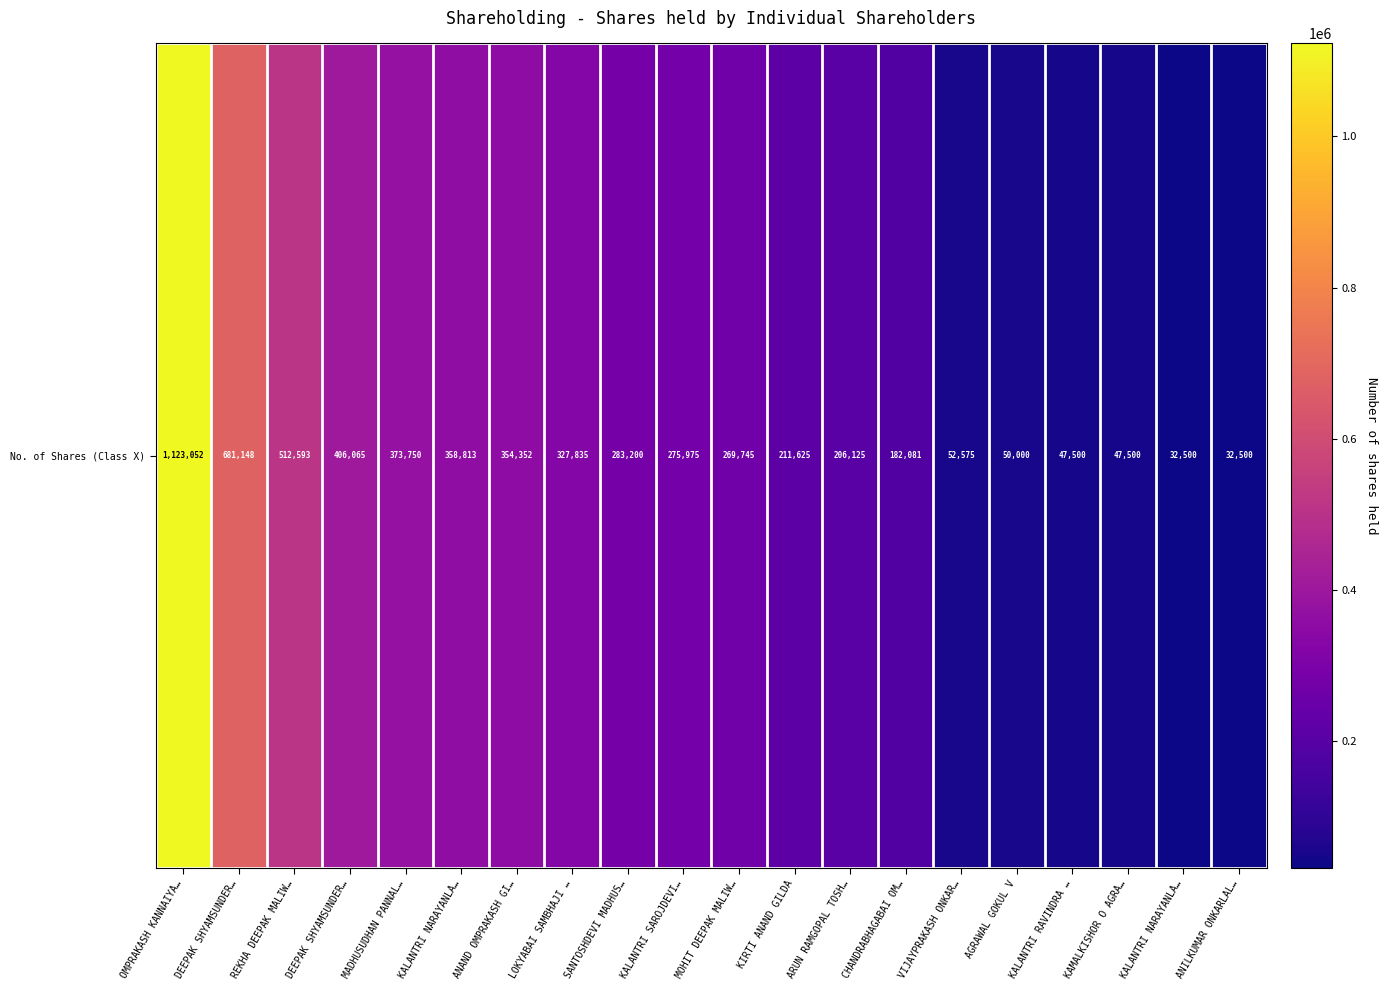

What is the difference between the second highest and second lowest values?

648648